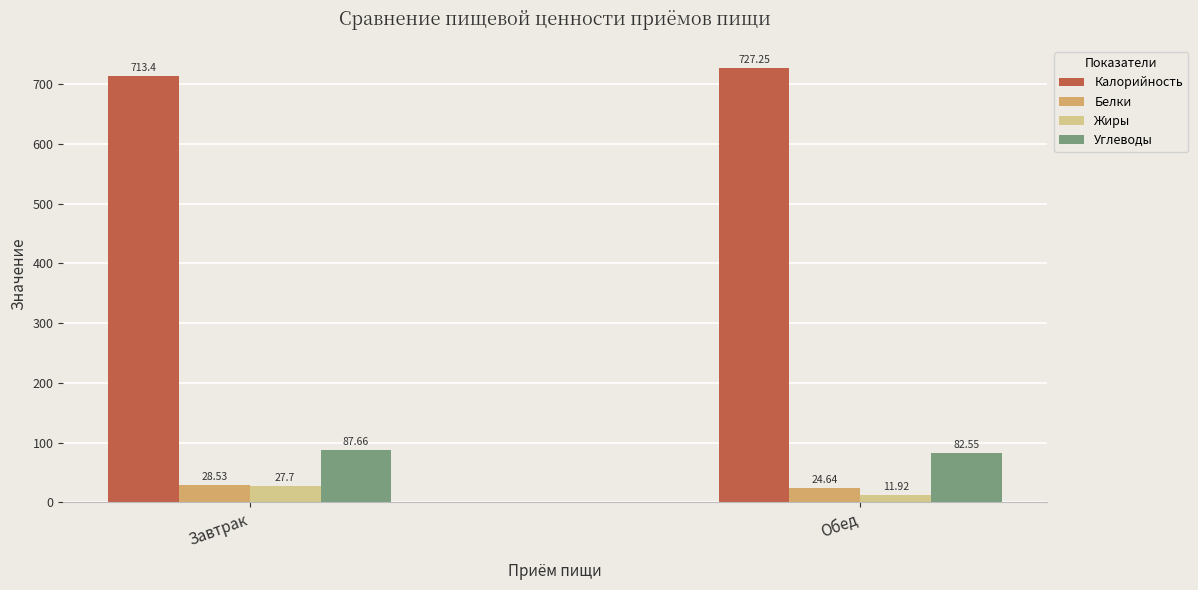

Which series has the widest spread of values?

Жиры